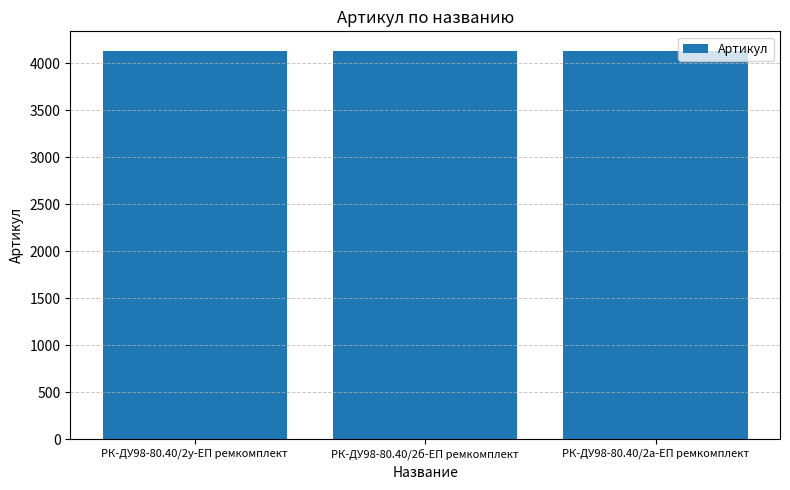

What is the difference between the maximum and minimum values?

2